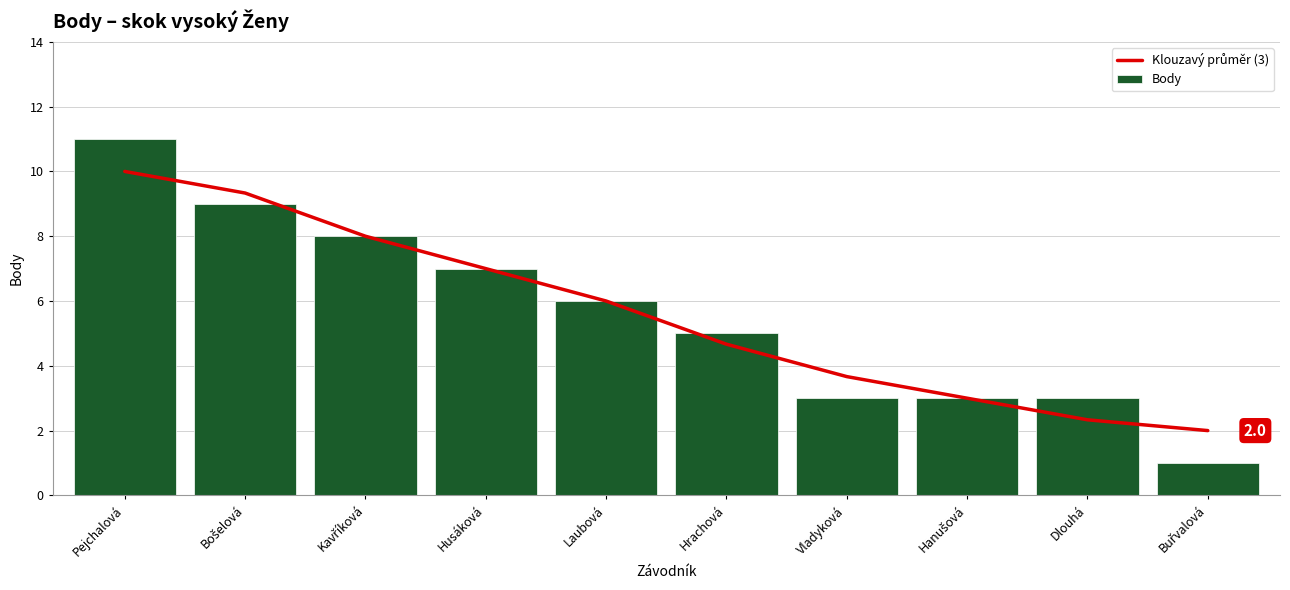

Where does the Klouzavý průměr (3) series first go above 6?

Pejchalová